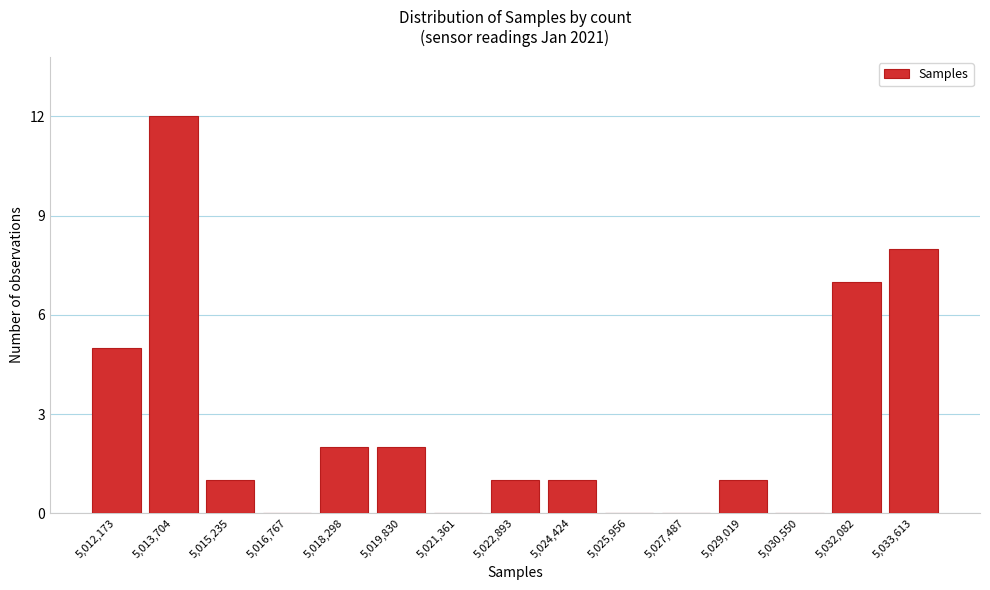

Reading left to right, transcribe all the data shown in this chart.

5,012,173=5	5,013,704=12	5,015,235=1	5,016,767=0	5,018,298=2	5,019,830=2	5,021,361=0	5,022,893=1	5,024,424=1	5,025,956=0	5,027,487=0	5,029,019=1	5,030,550=0	5,032,082=7	5,033,613=8